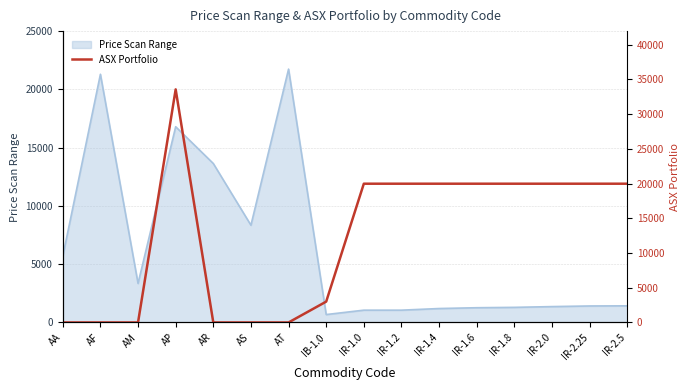

At which category does the data reach its first local peak?

AP